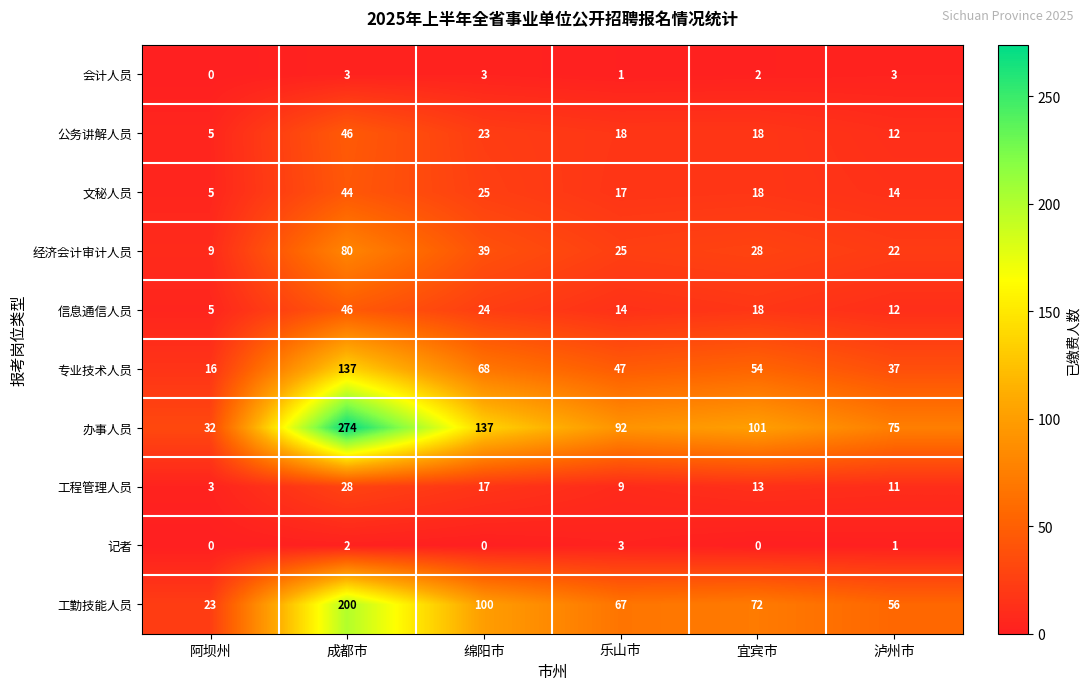

At 绵阳市, list the series in order from largest to smallest.

办事人员, 工勤技能人员, 专业技术人员, 经济会计审计人员, 文秘人员, 信息通信人员, 公务讲解人员, 工程管理人员, 会计人员, 记者